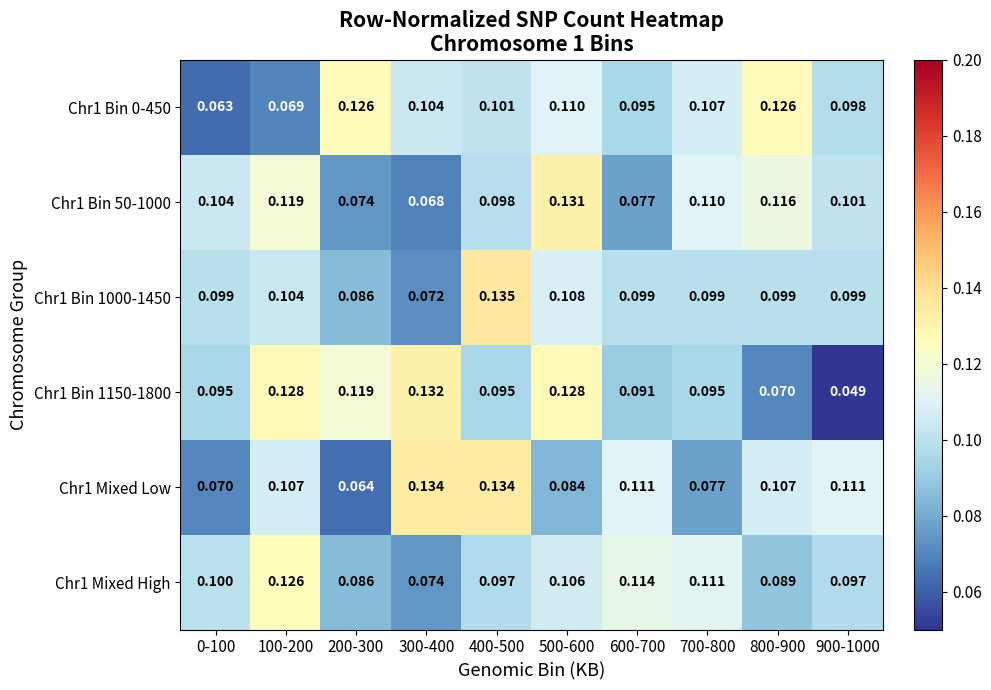

At which category is the sum across all series the highest?

500-600